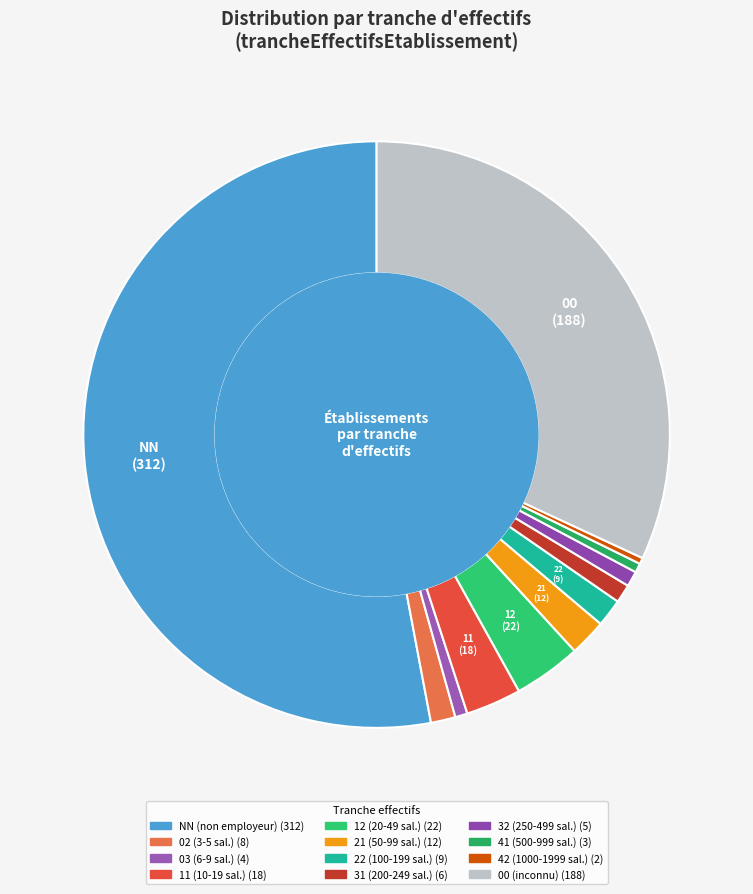

To the nearest percent, what is the combined percentage of NN and 21?

55%